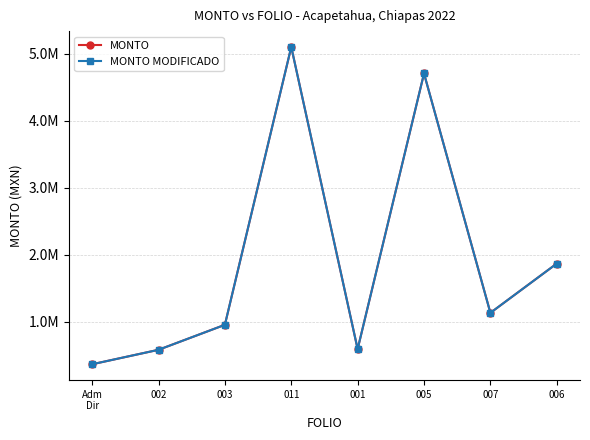

Is this an area chart (filled region under the line)?

No